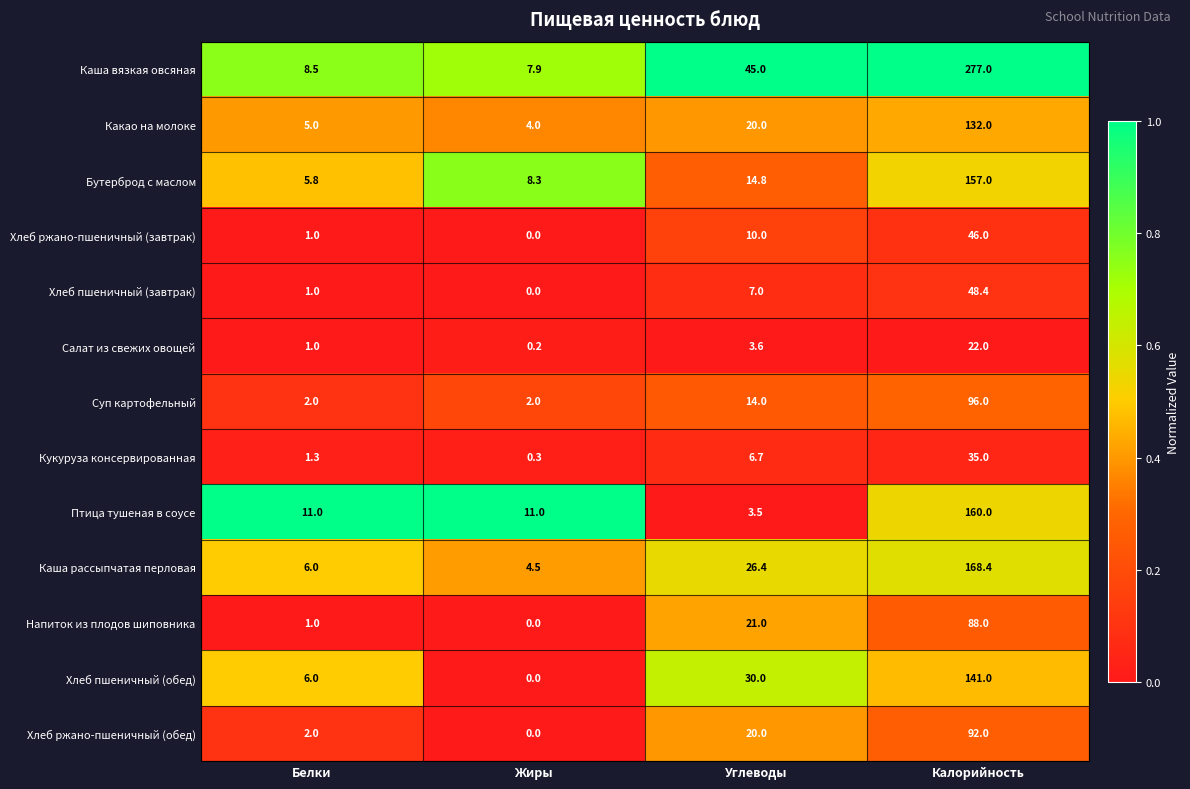

Which series has the largest total across all categories?

Каша вязкая овсяная